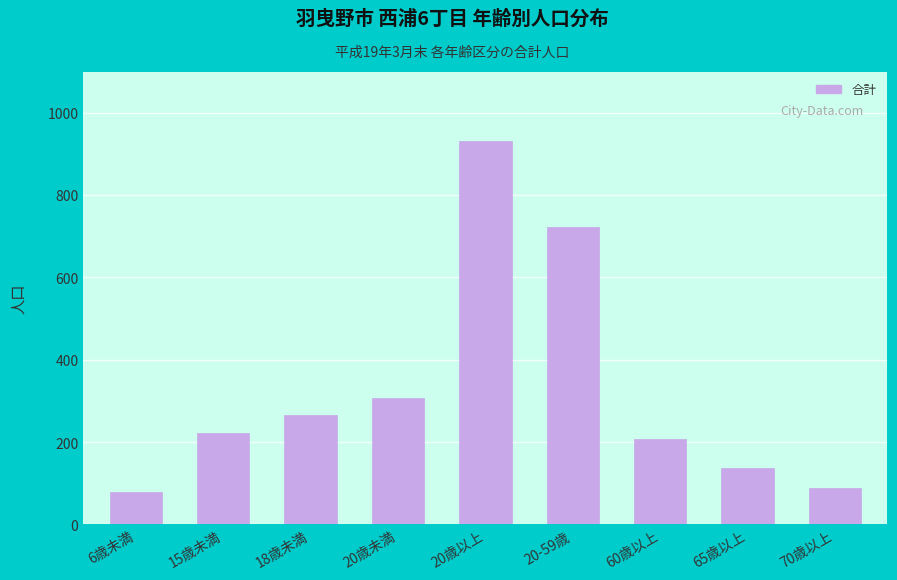

Rank the categories by value from lowest to highest.

6歳未満, 70歳以上, 65歳以上, 60歳以上, 15歳未満, 18歳未満, 20歳未満, 20-59歳, 20歳以上